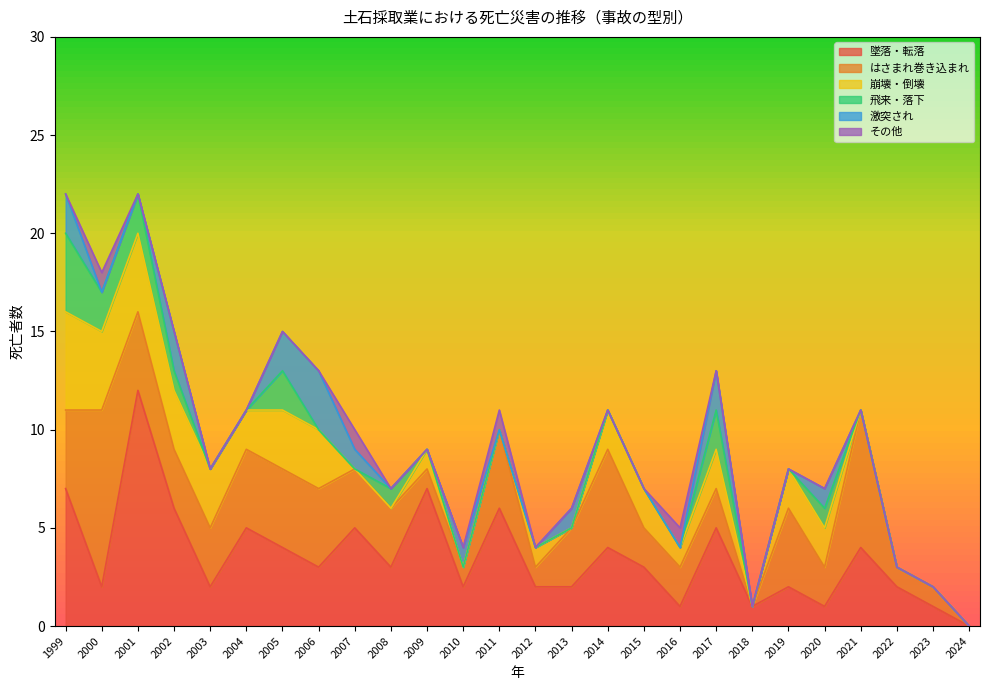

Between 2003 and 2005, which series saw the biggest shift?

墜落・転落